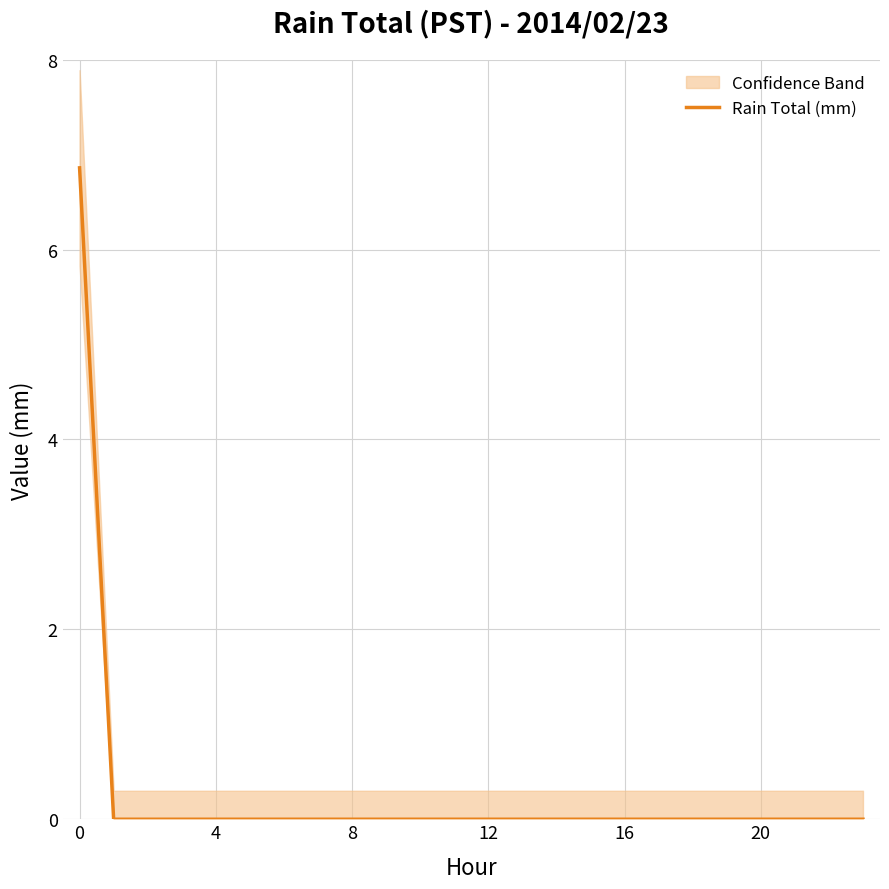

How many lines are shown in the chart?

1